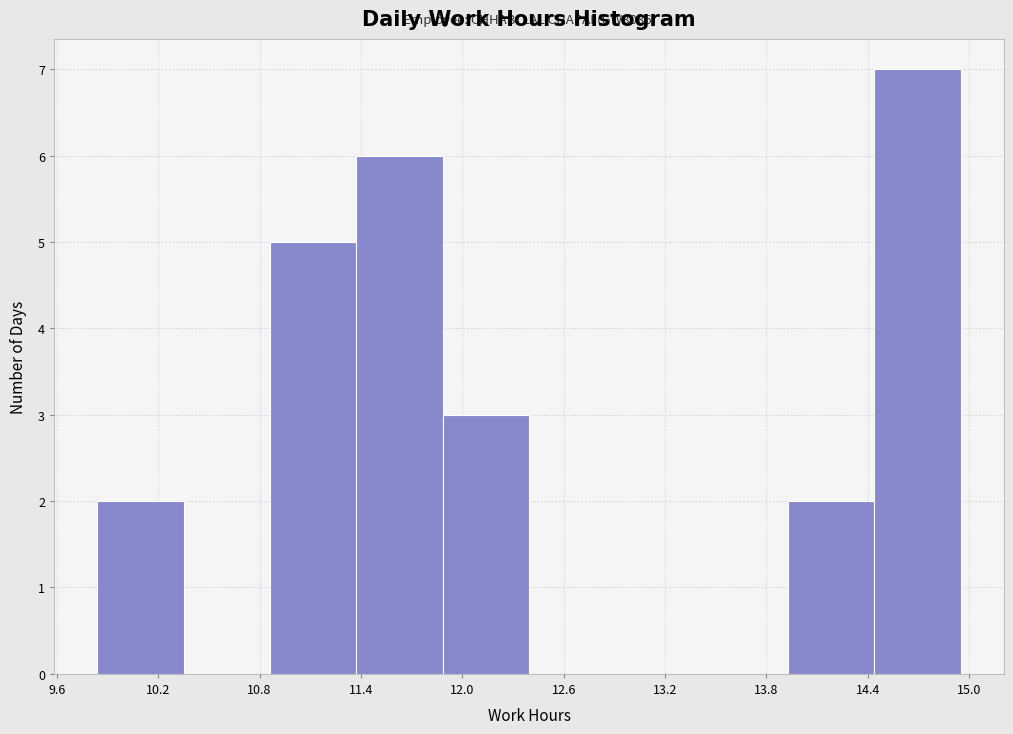

Which range on the x-axis has the tallest bar?

14.4 to 15.0